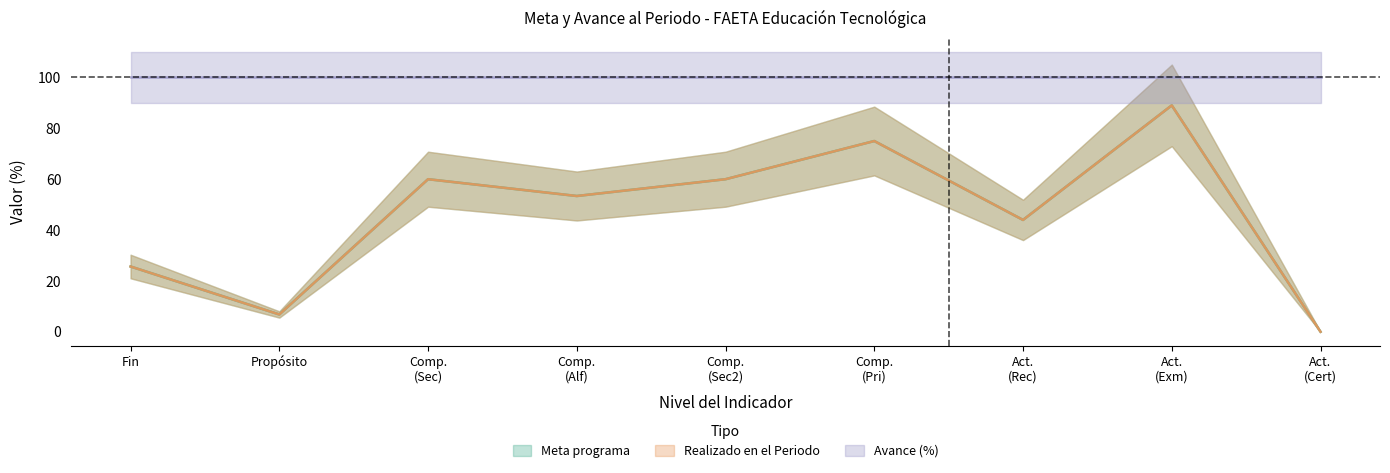

The Meta programa series shows 133.8 at Comp. (Pri). True or false?

False